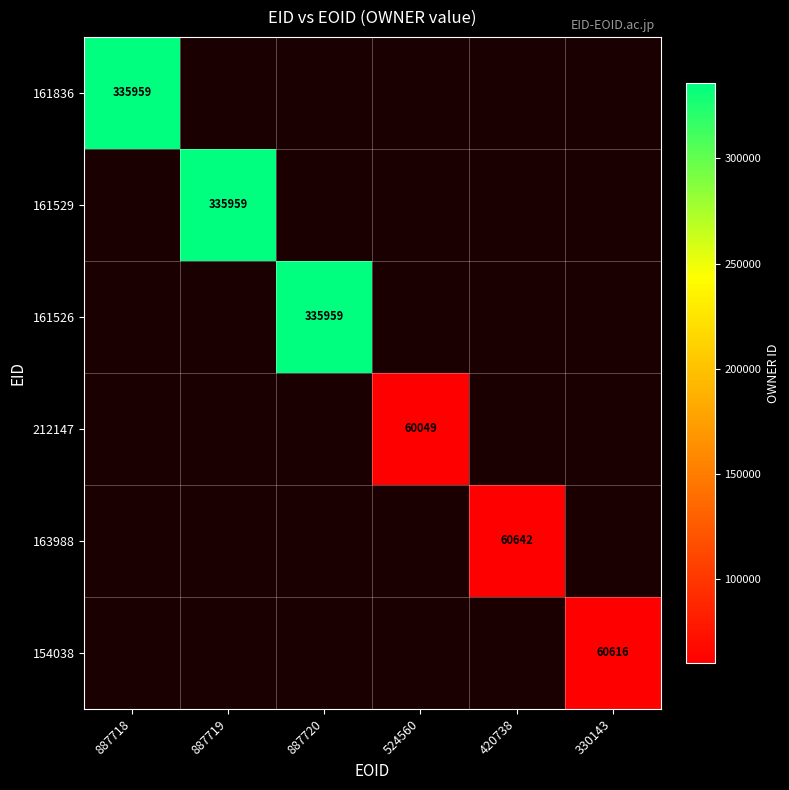

Which has a higher value, 887720 or 887719?

887719